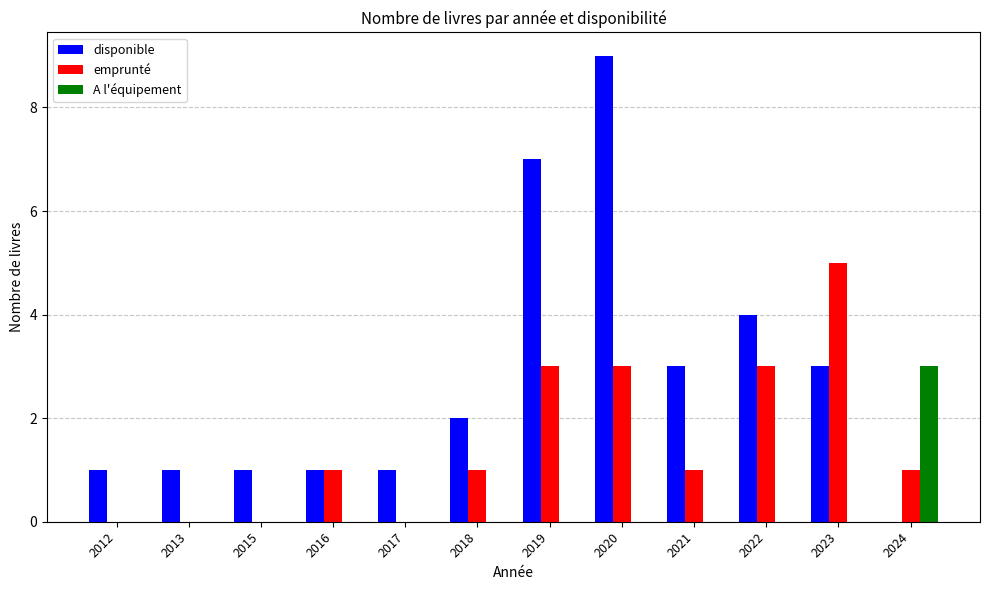

Between 2012 and 2019, which series saw the biggest shift?

disponible